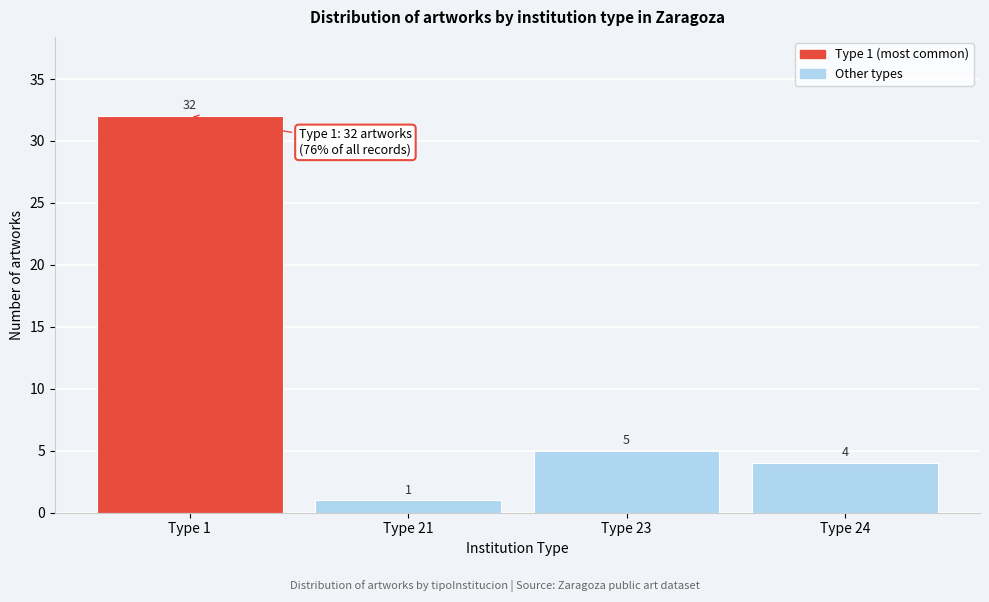

Reading left to right, what are all the values shown in this chart?

32	1	5	4